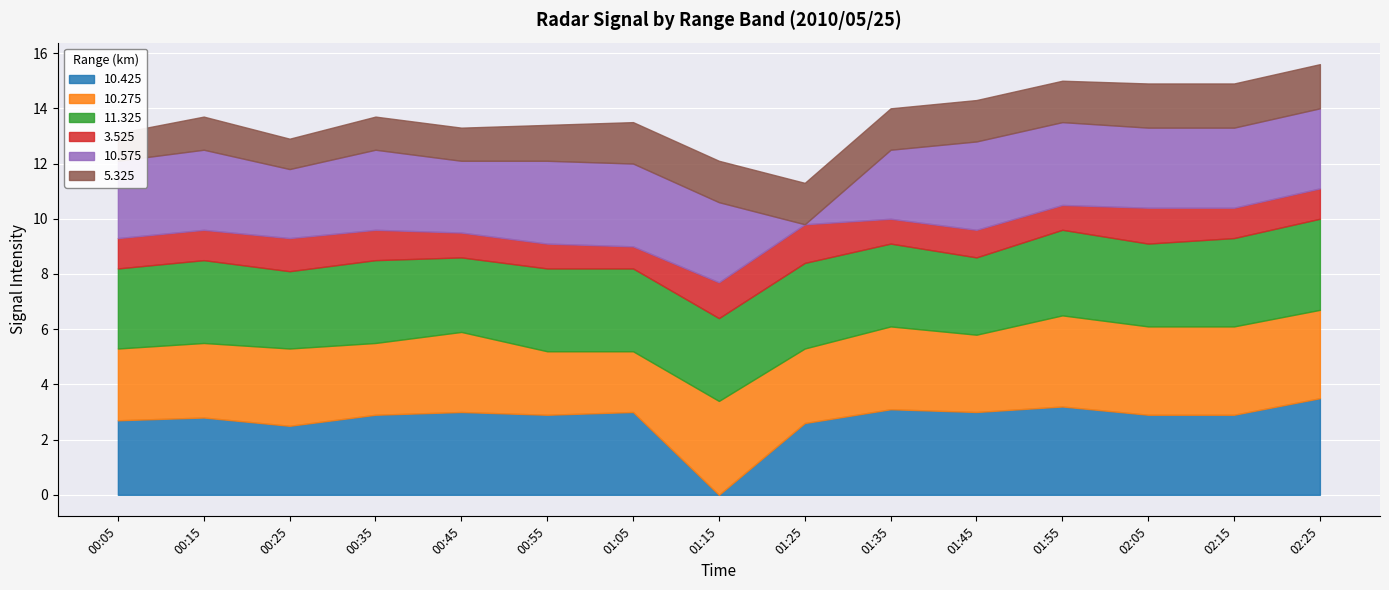

Which label corresponds to the smallest value in the chart?

2010/05/25 01:15